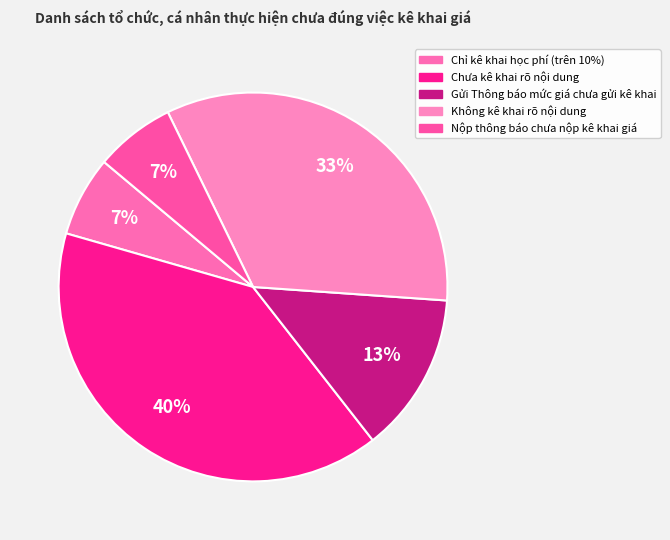

Count the number of slices in the pie.

5